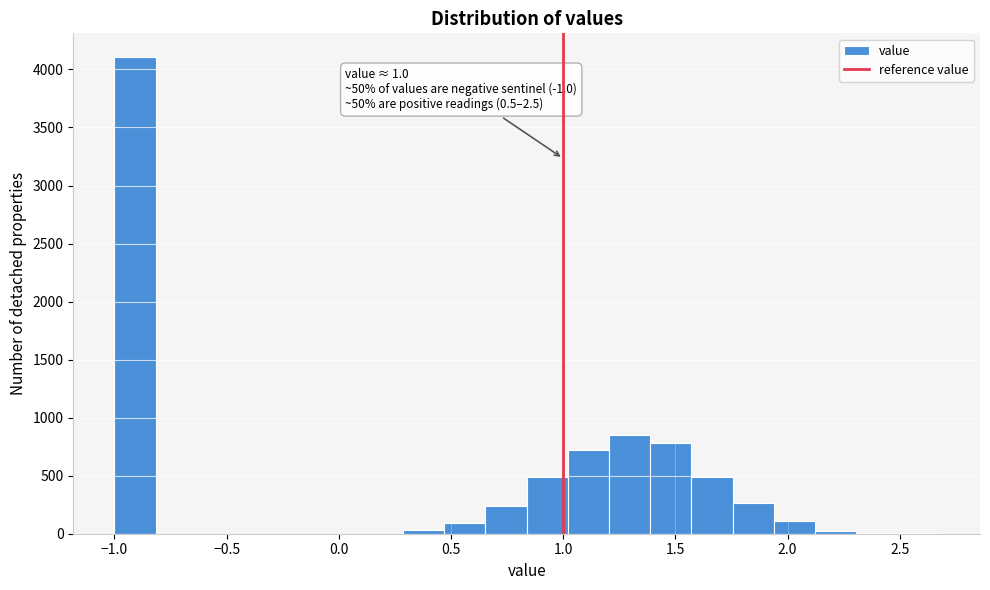

Around what value on the x-axis is the tallest bar? Give the approximate position of its centre, as read against the axis.

-0.90